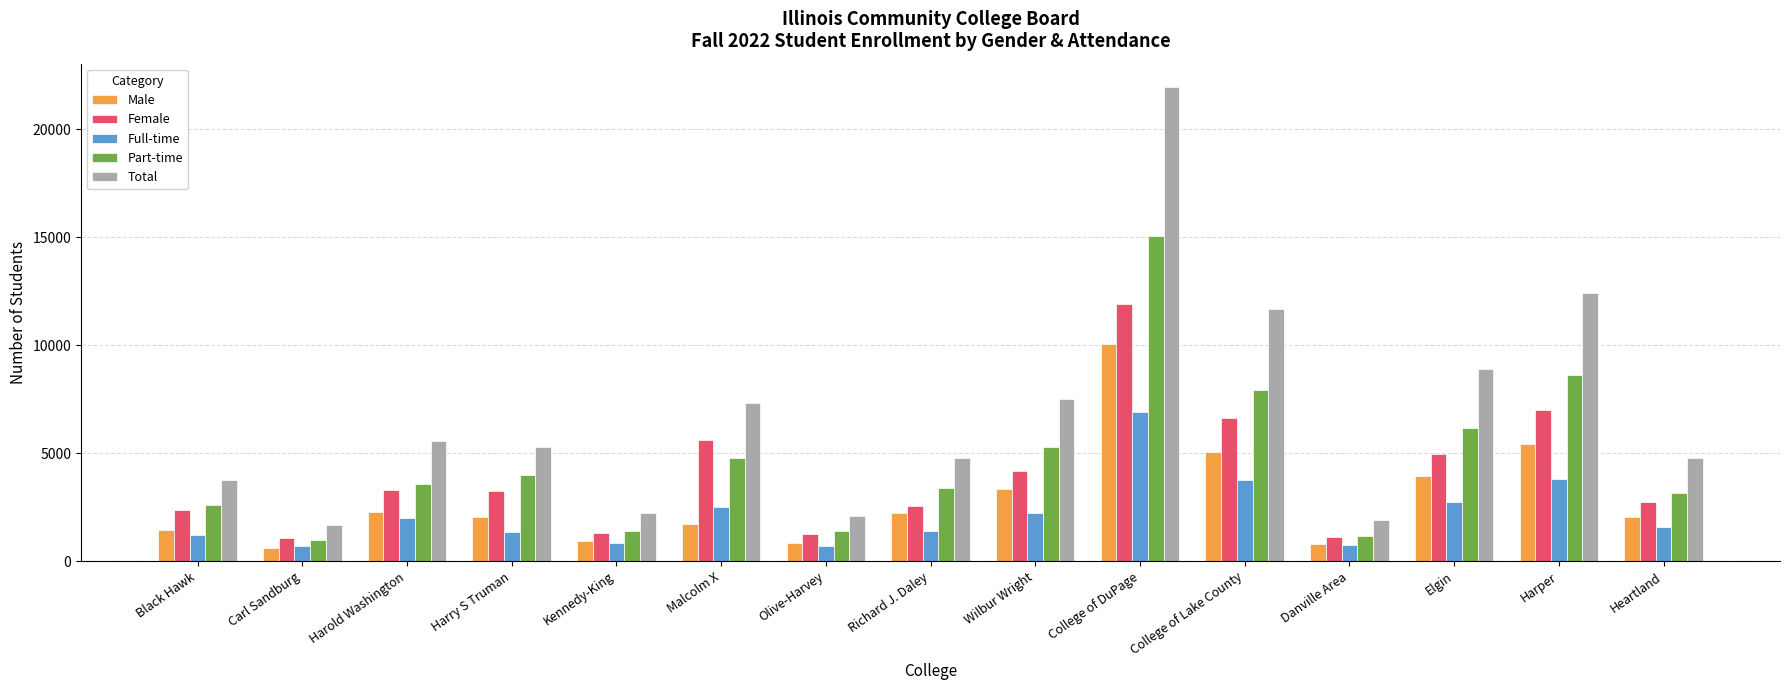

Where is Female nearest to the value 6486?

College of Lake County